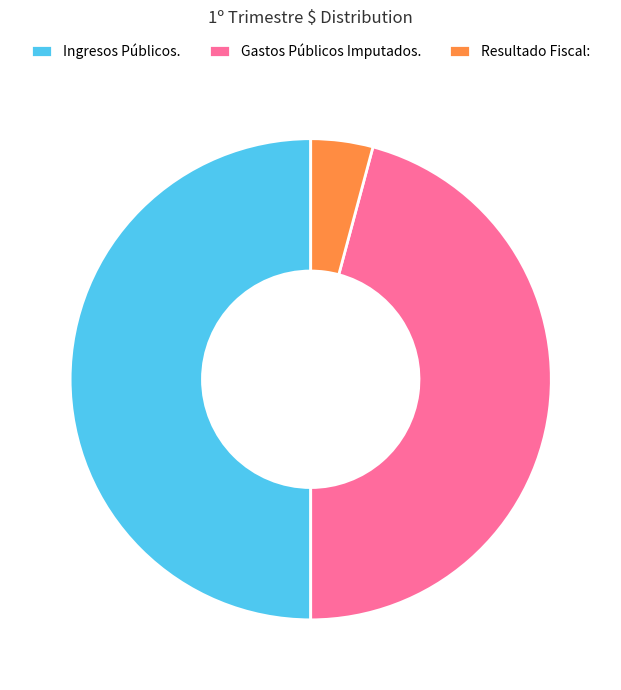

Is it true that Gastos Públicos Imputados. is 56% of the pie?

False